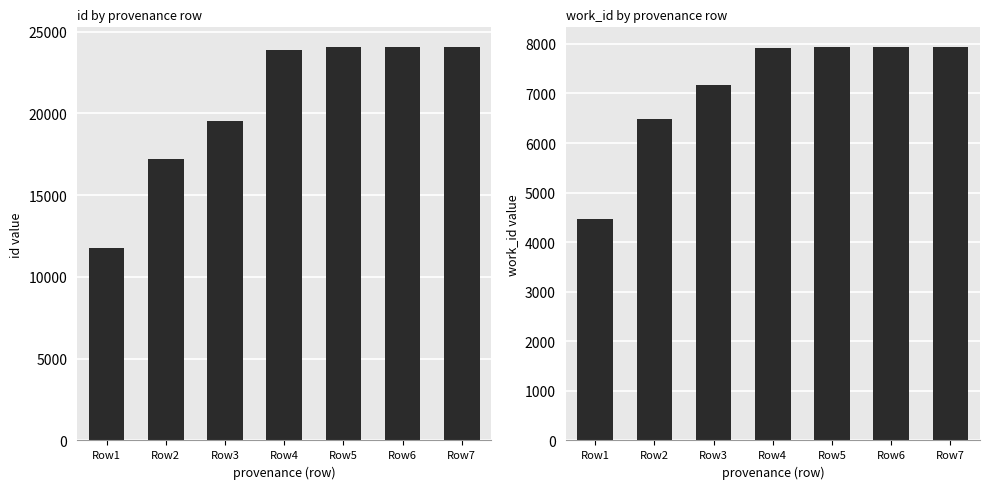

At which label is work_id closest to 6206?

Row2